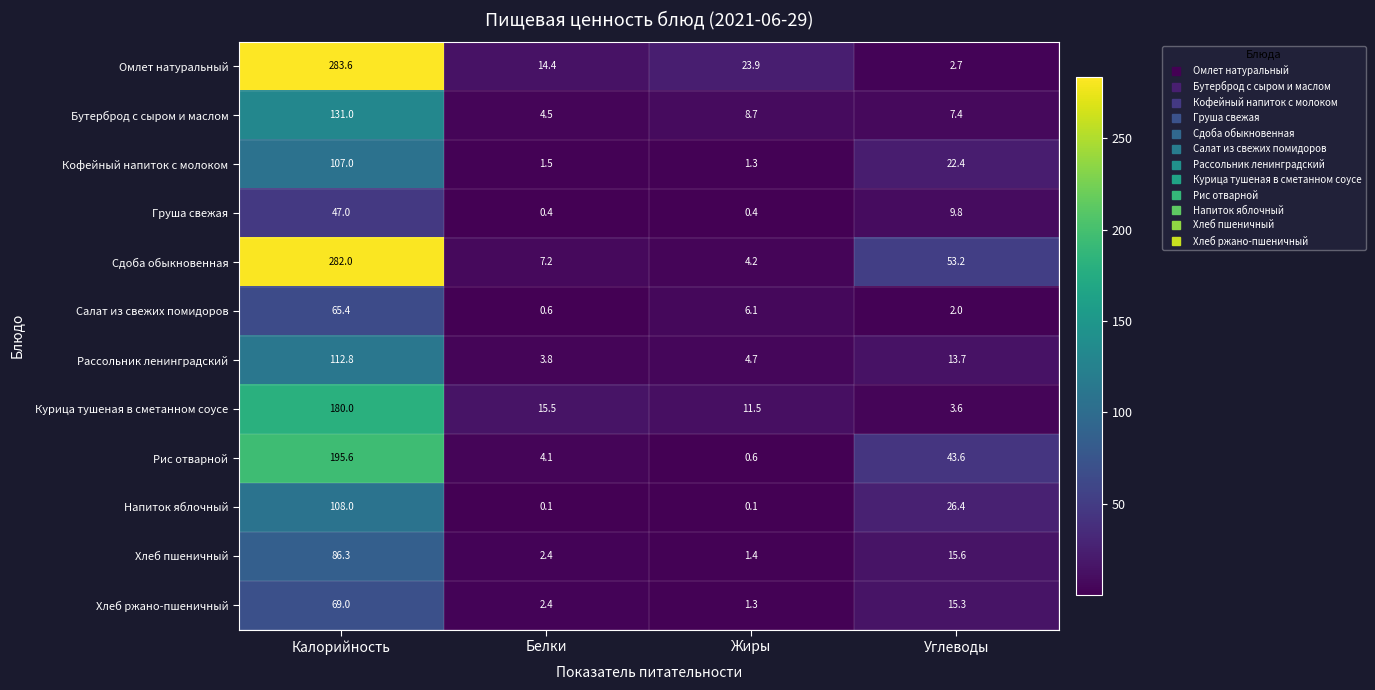

Where is Сдоба обыкновенная nearest to the value 143?

Углеводы